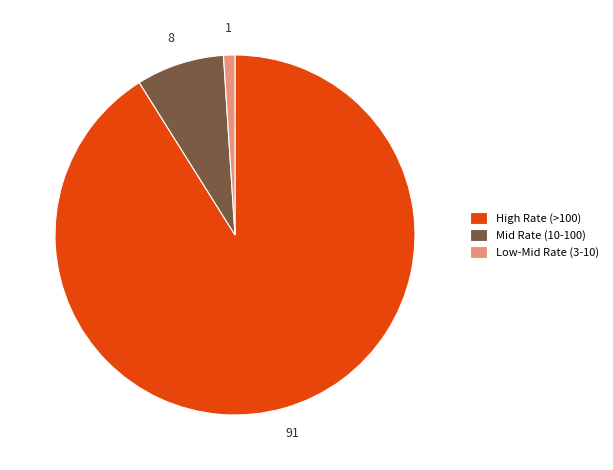

Which category accounts for the majority?

High Rate (>100)